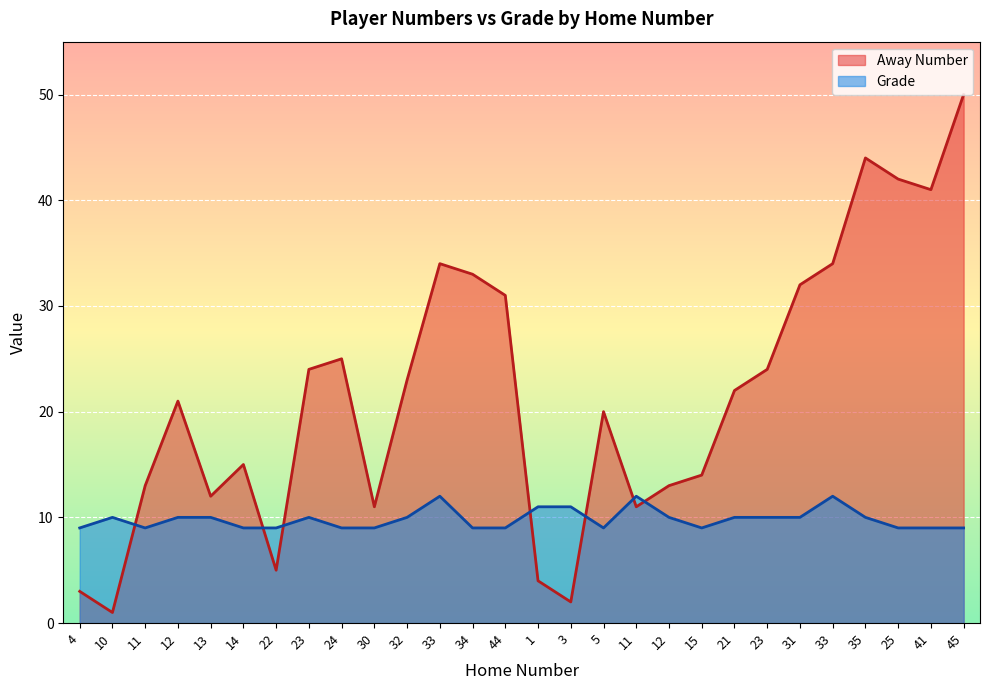

Reading right to left, what are all the values shown in this chart?

Away Number: 45=50	41=41	25=42	35=44	33=34	31=32	23=24	21=22	15=14	12=13	11=11	5=20	3=2	1=4	44=31	34=33	33=34	32=23	30=11	24=25	23=24	22=5	14=15	13=12	12=21	11=13	10=1	4=3
Grade: 45=9	41=9	25=9	35=10	33=12	31=10	23=10	21=10	15=9	12=10	11=12	5=9	3=11	1=11	44=9	34=9	33=12	32=10	30=9	24=9	23=10	22=9	14=9	13=10	12=10	11=9	10=10	4=9